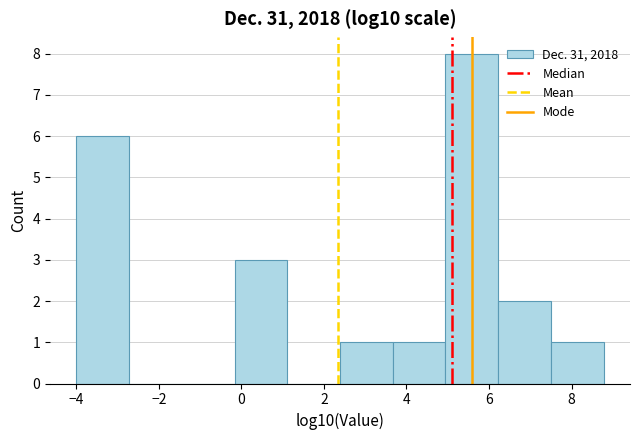

Reading left to right, transcribe this chart: for each bar, give the range it covers on the x-axis and its height. Neither the bar edges nor the heights are printed on the chart, so give them approximately, as read against the axes.

-4.0 to -2.8: 6
-2.8 to -1.4: 0
-1.4 to -0.2: 0
-0.2 to 1.2: 3
1.2 to 2.4: 0
2.4 to 3.6: 1
3.6 to 5.0: 1
5.0 to 6.2: 8
6.2 to 7.6: 2
7.6 to 8.8: 1